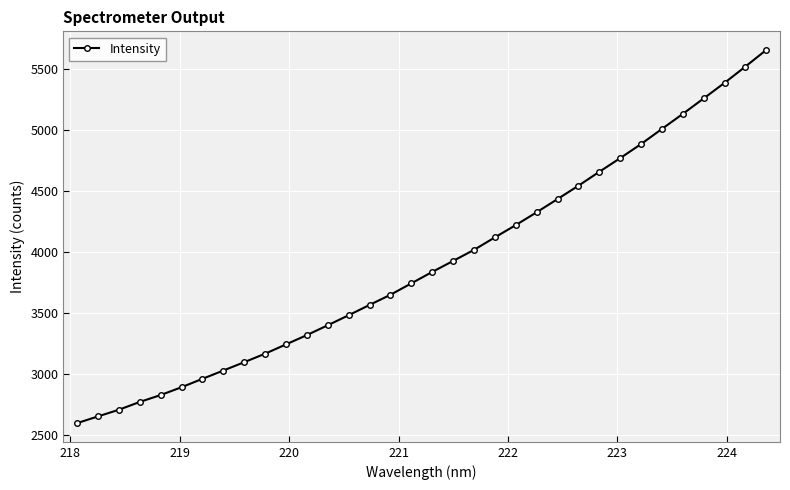

What is the maximum value shown in the chart?

5655.2